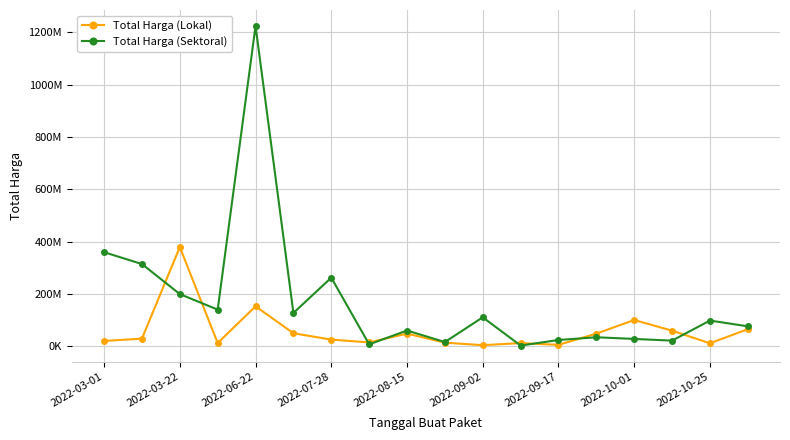

What are all the series names shown in the legend?

Total Harga (Lokal), Total Harga (Sektoral)